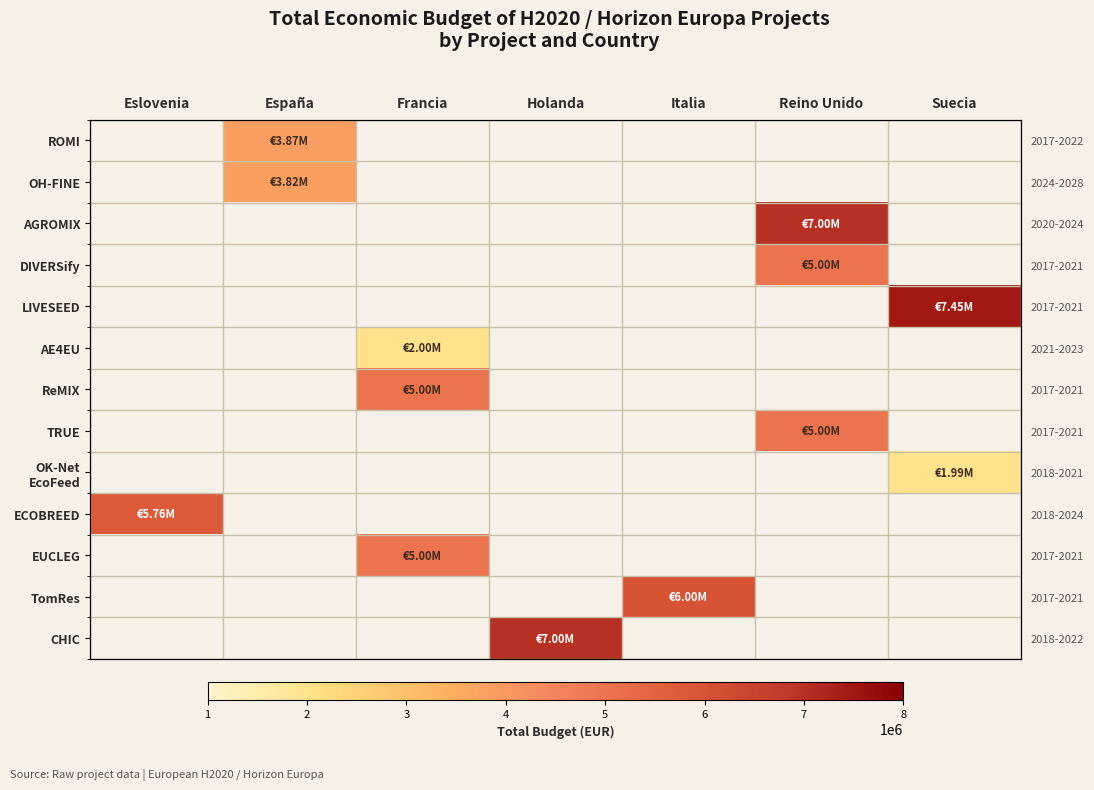

What is the average value of the row_4 series?

1064977